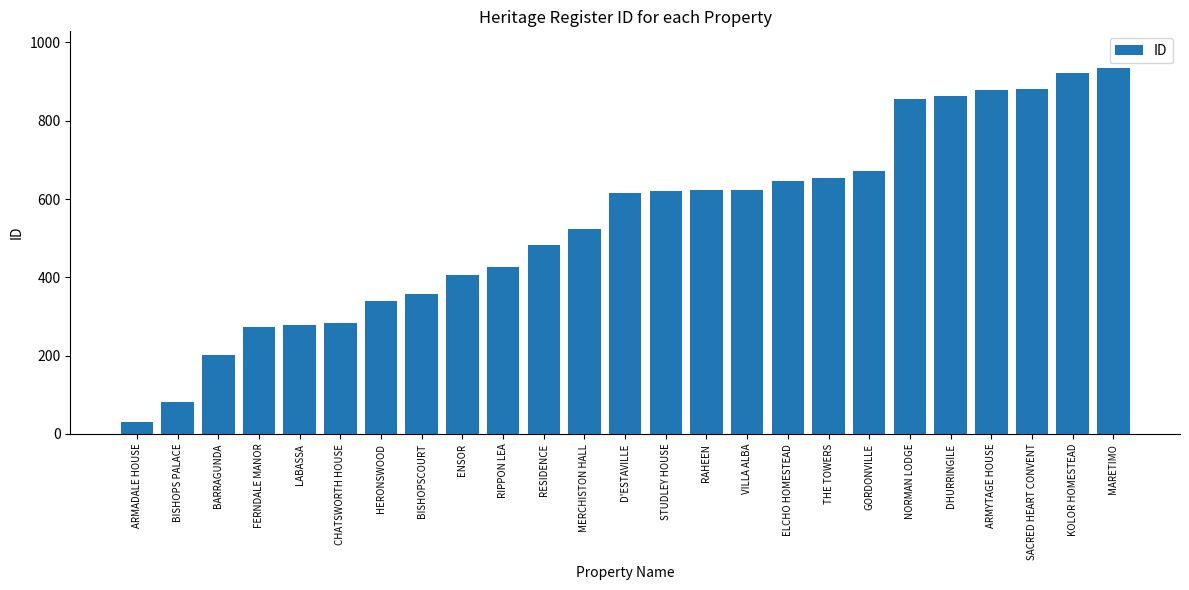

What is the average value?

539